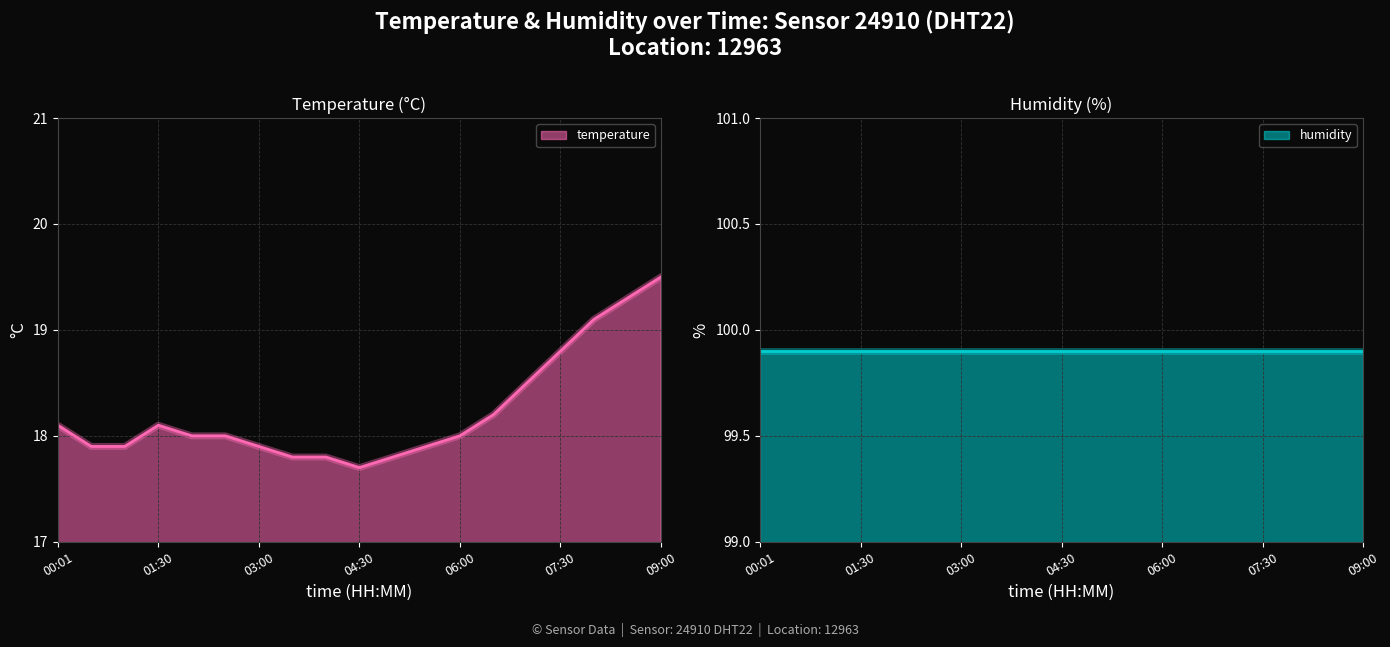

Approximately how many times larger is the value at 05:00 compared to 06:00?

1.0